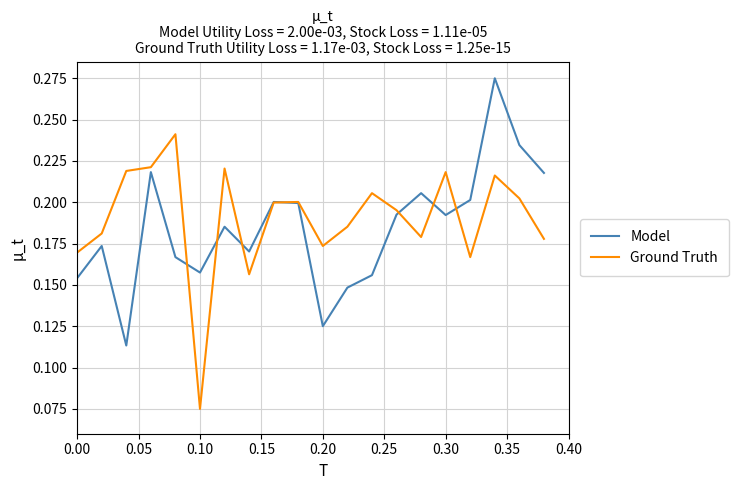

What are all the series names shown in the legend?

Model, Ground Truth